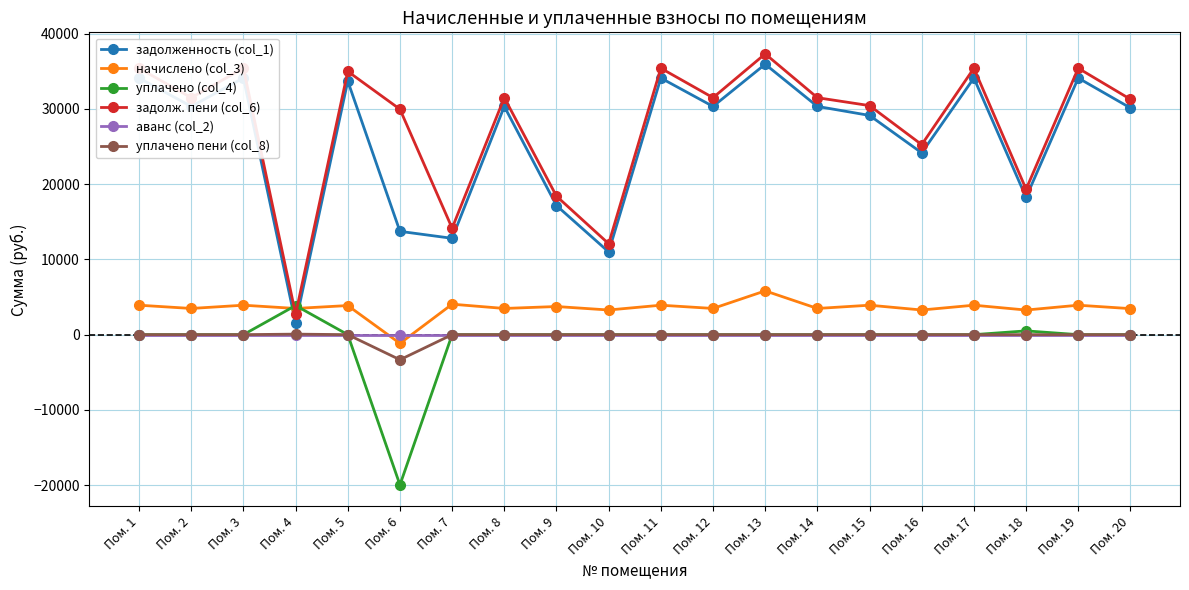

Which series changed the most between Пом. 7 and Пом. 12?

задолженность (col_1)